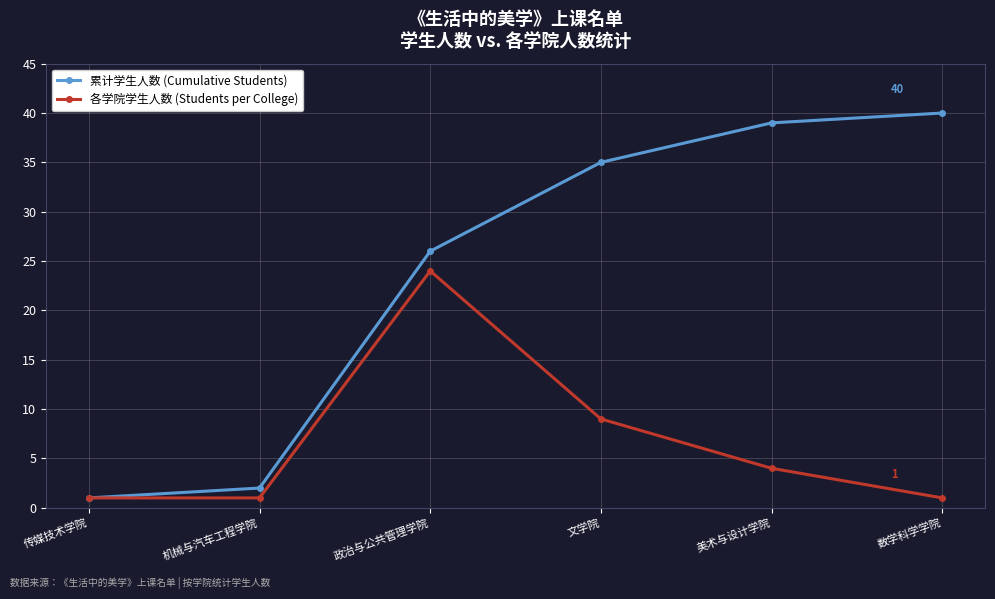

What is the difference between the maximum and second lowest values in the 累计学生人数 (Cumulative Students) series?

38